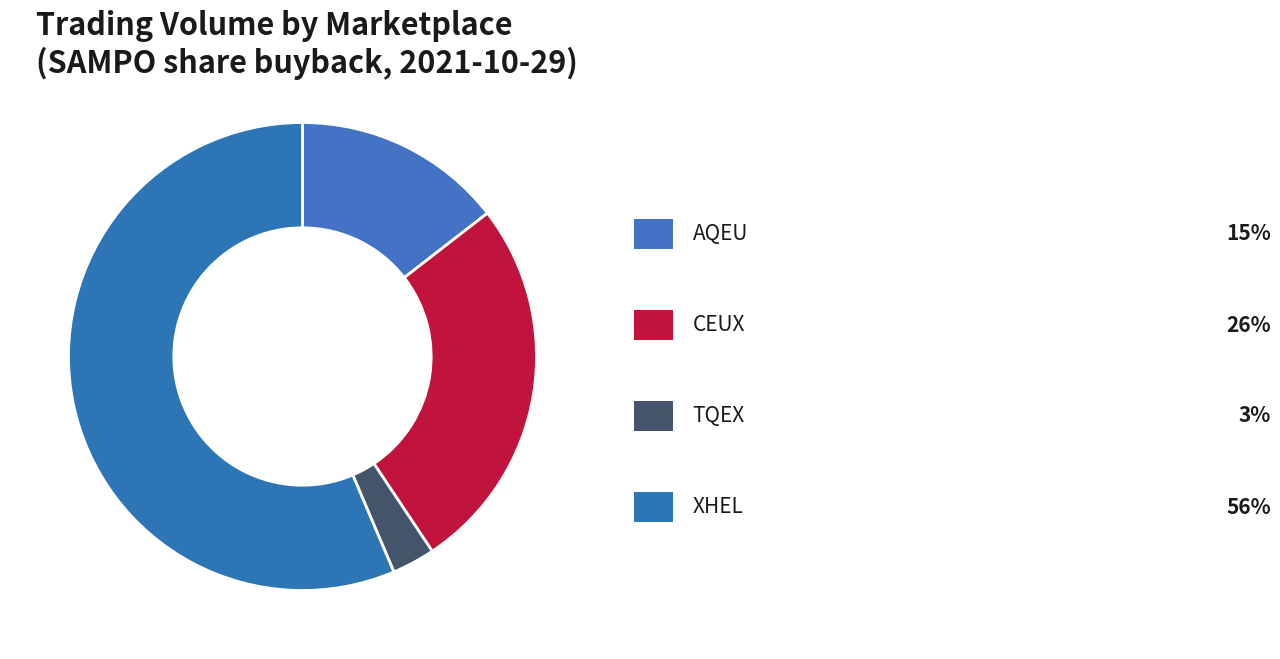

Which slice represents more than half of the pie?

XHEL